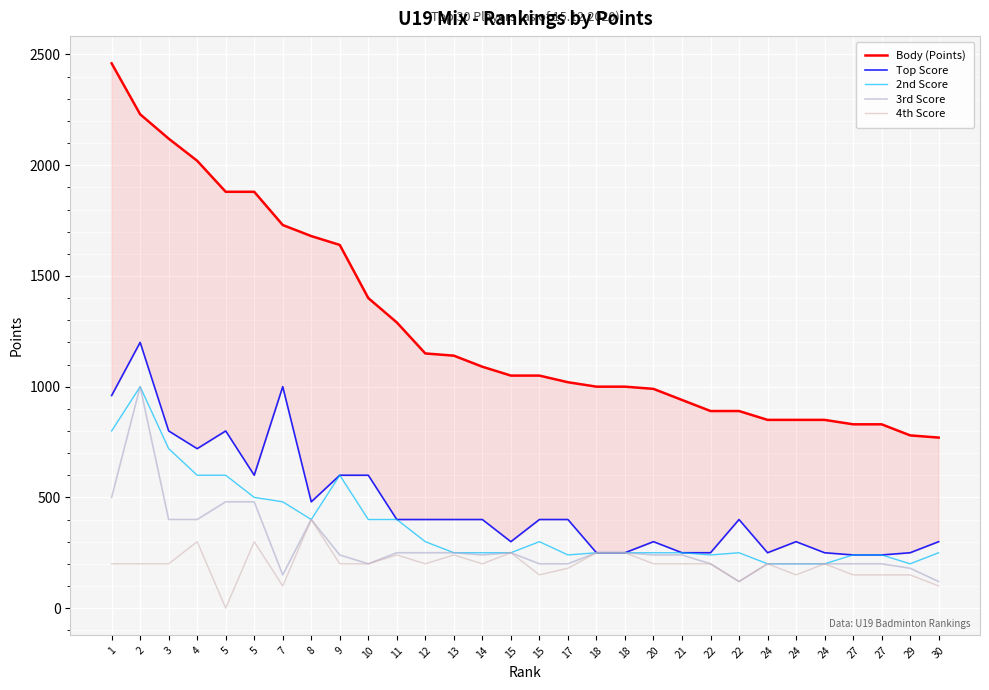

In 4th Score, how many points are higher than both neighbors (excluding endpoints)?

8